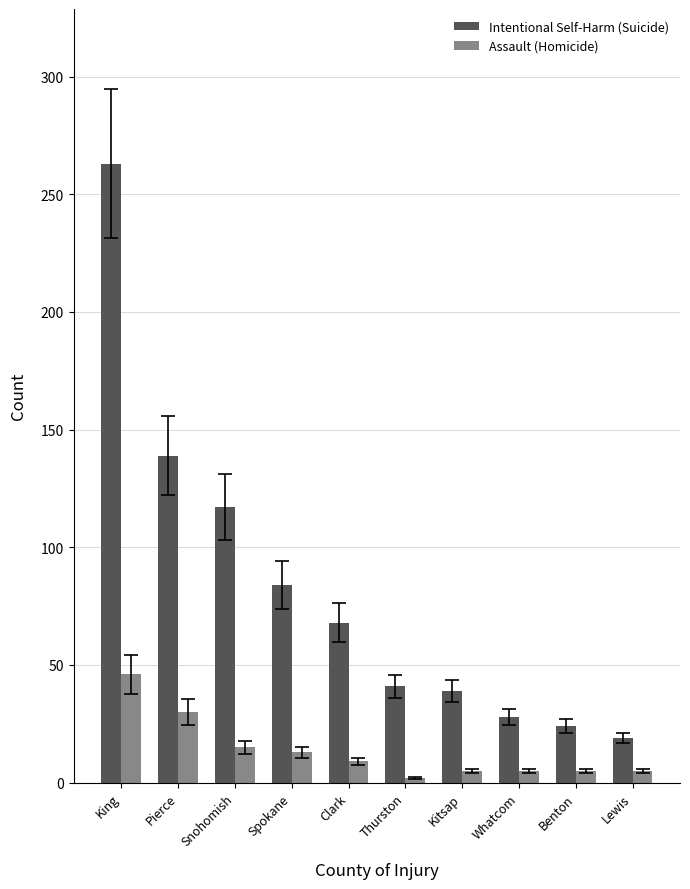

How many data points in Assault (Homicide) are less than 9?

5